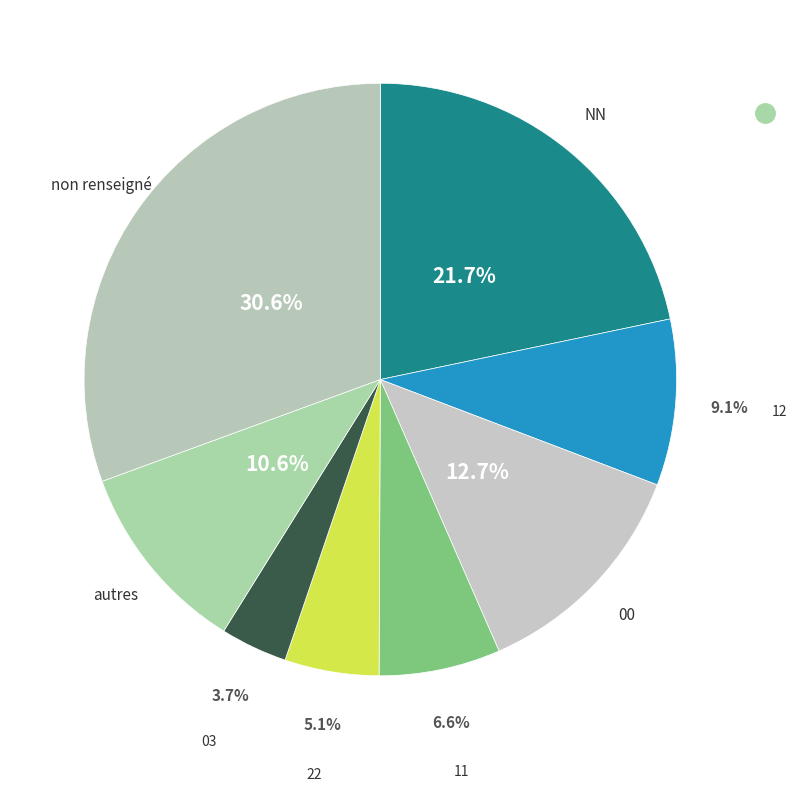

Which category has the smallest portion of the pie?

03